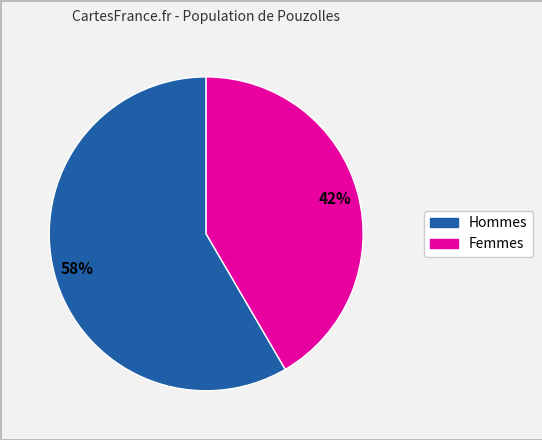

To the nearest percent, what is the average slice percentage?

50%